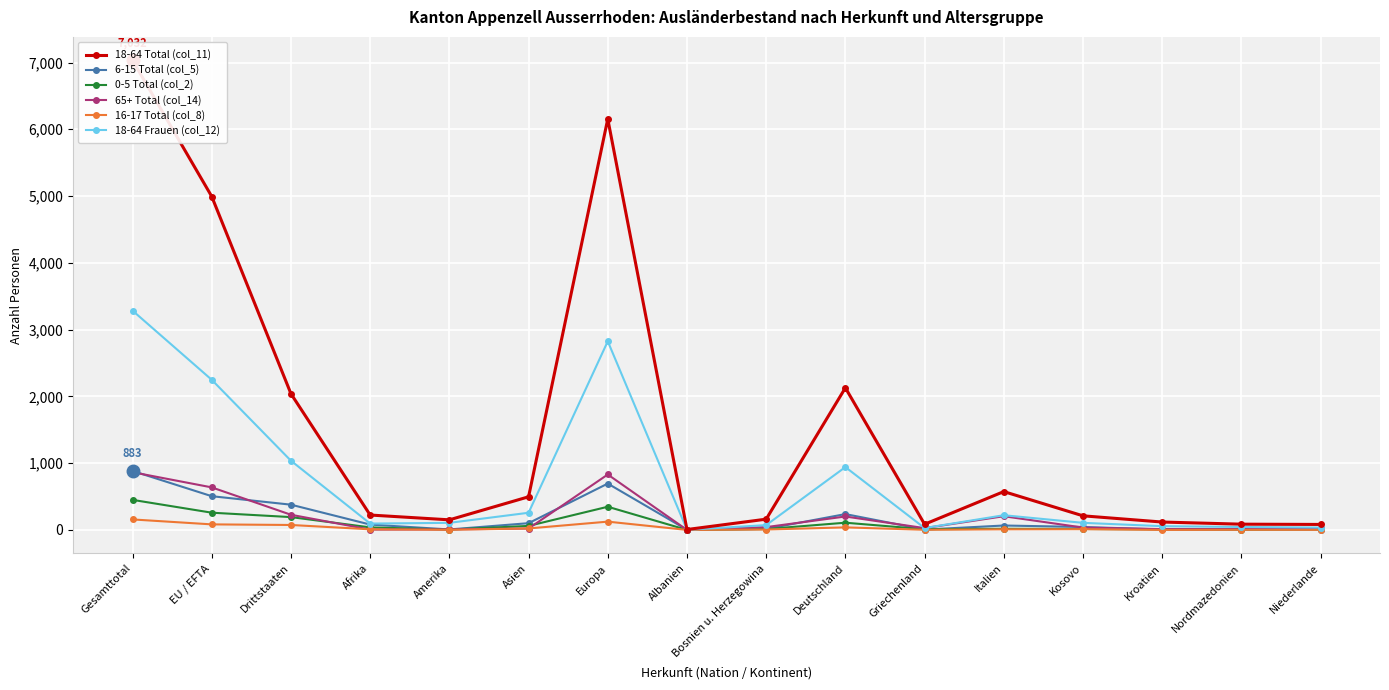

What is the difference between the maximum and minimum values in the 18-64 Total (col_11) series?

7026